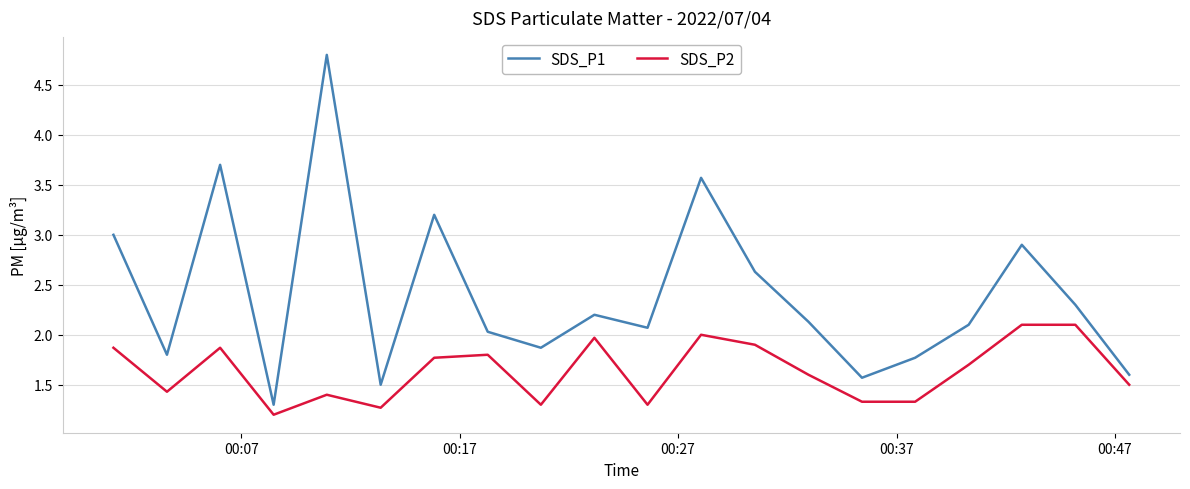

What are all the series names shown in the legend?

SDS_P1, SDS_P2